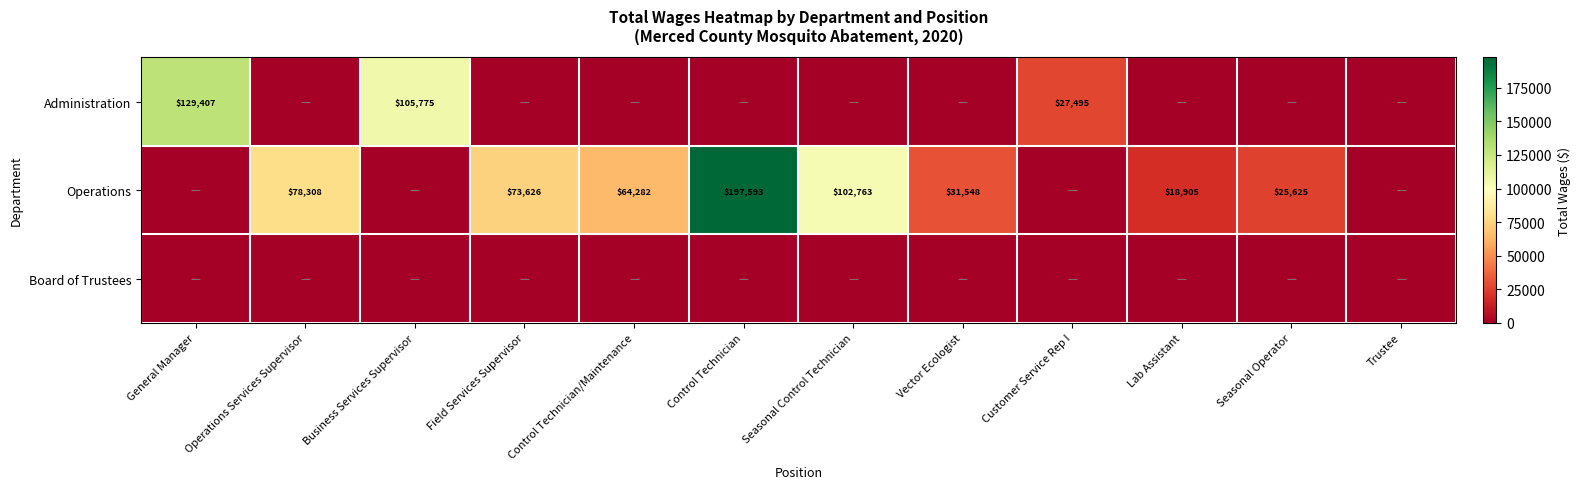

At how many categories does at least one series exceed 92887?

4